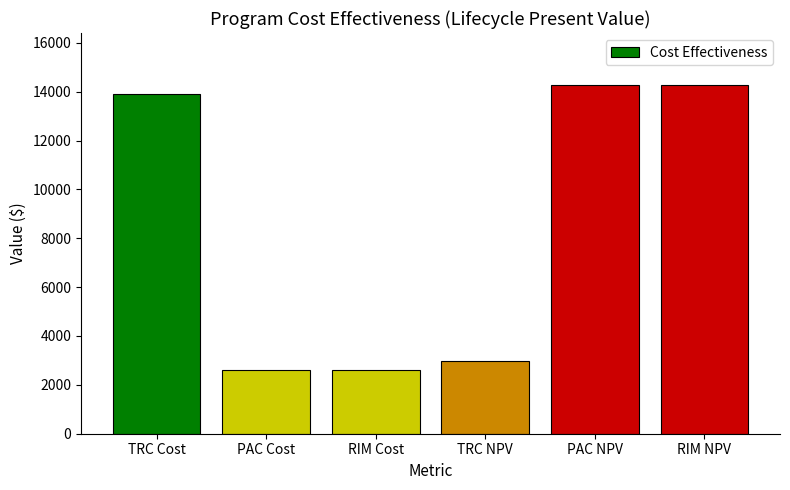

The chart shows a value of 2624.9 at RIM Cost. True or false?

True